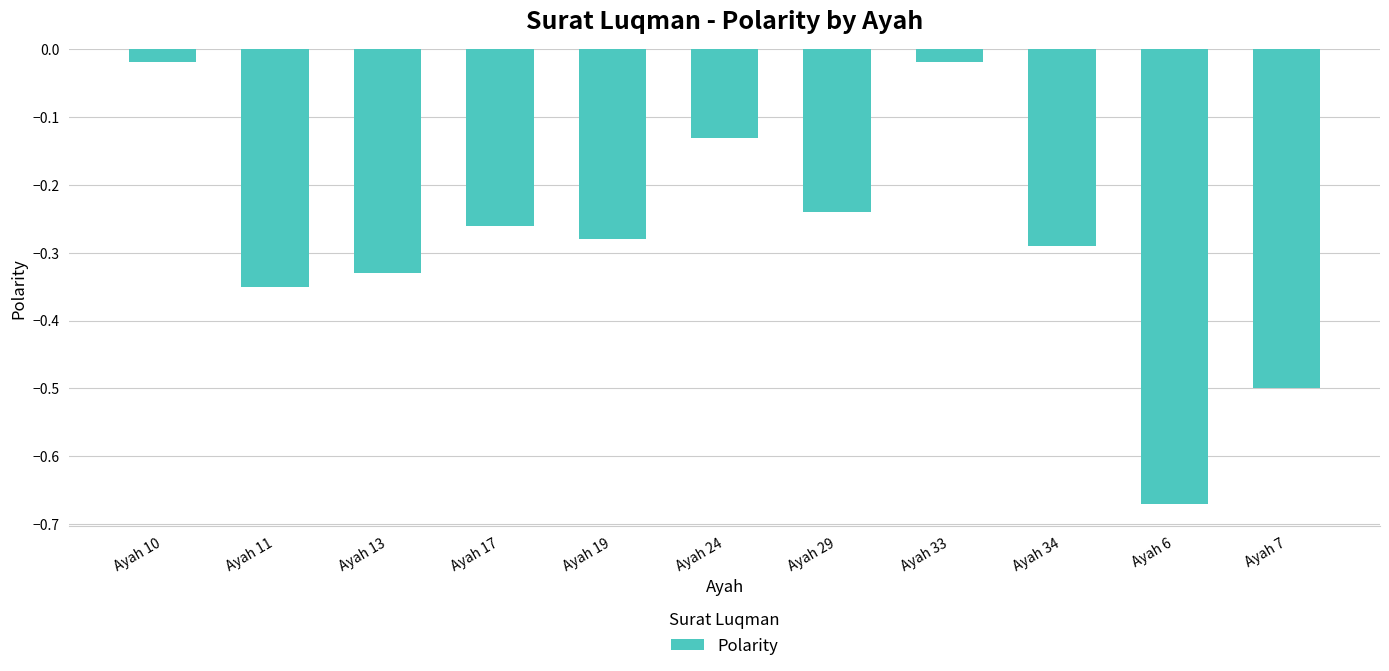

What is the difference between the maximum and second lowest values?

0.5